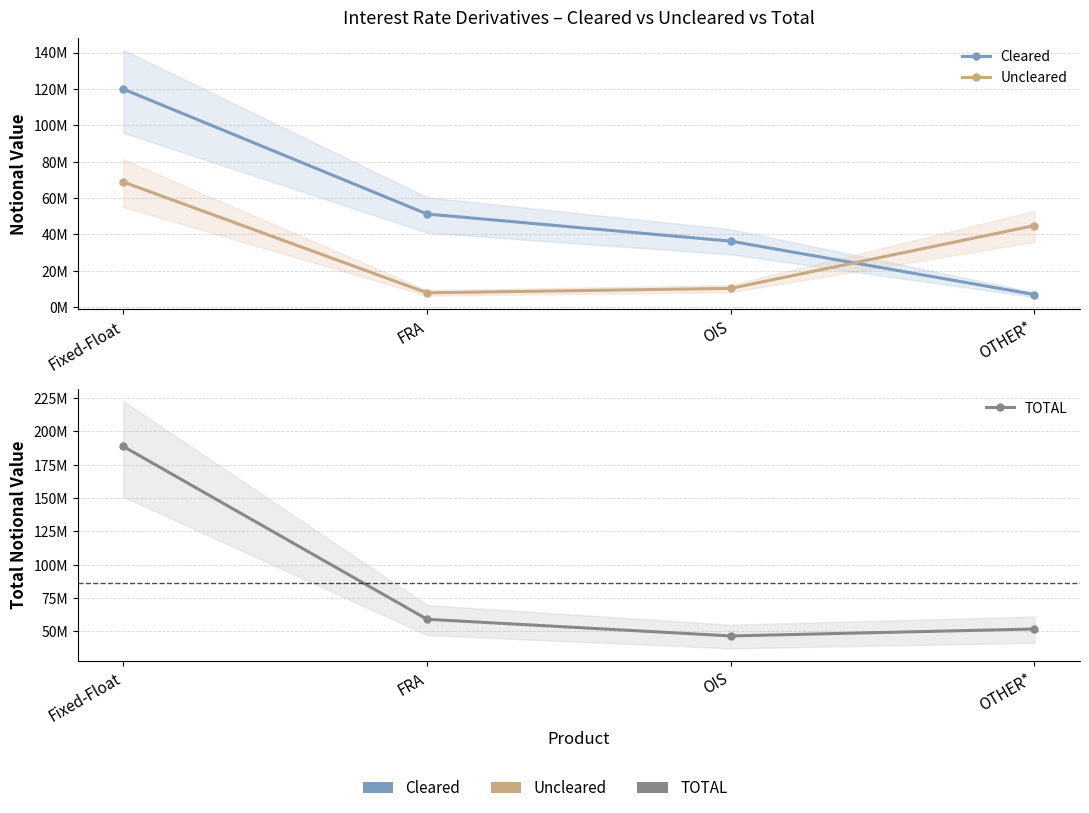

What position from the right is OTHER*?

1